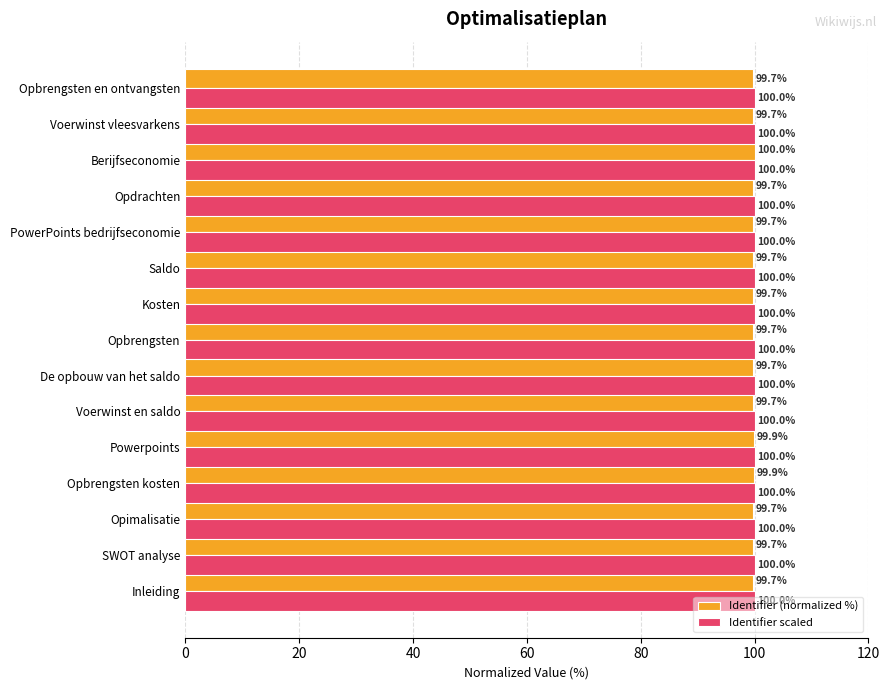

At which category is the sum across all series the highest?

Berijfseconomie